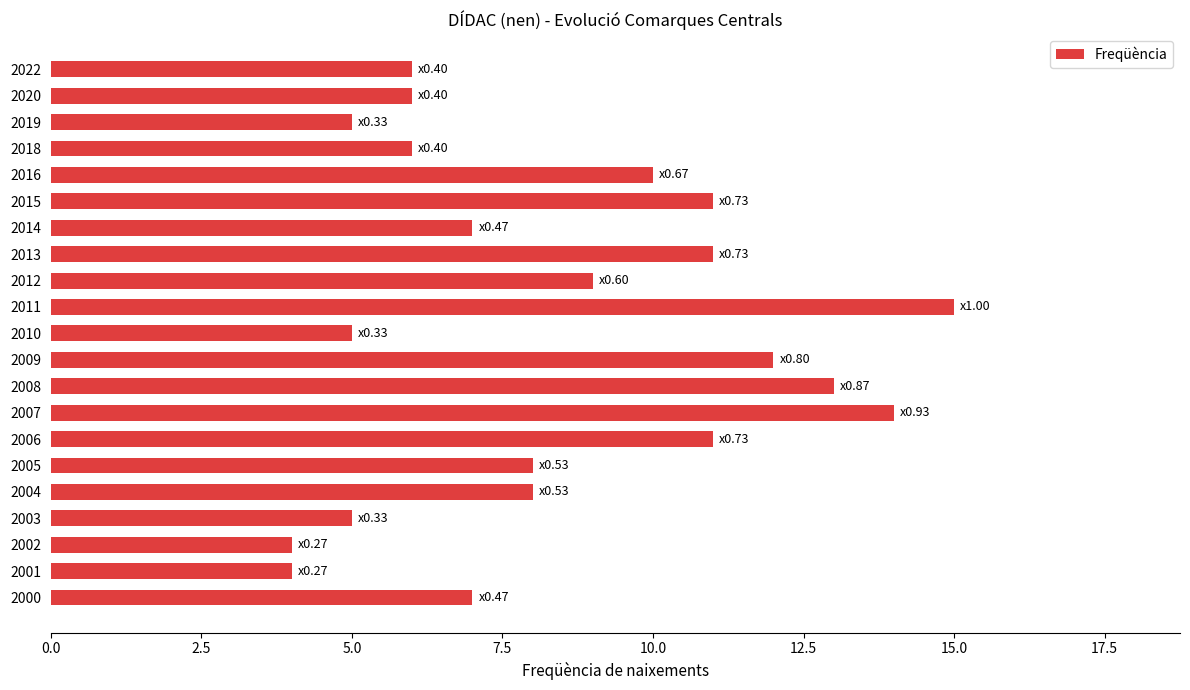

Between 2003 and 2004, which is larger?

2004